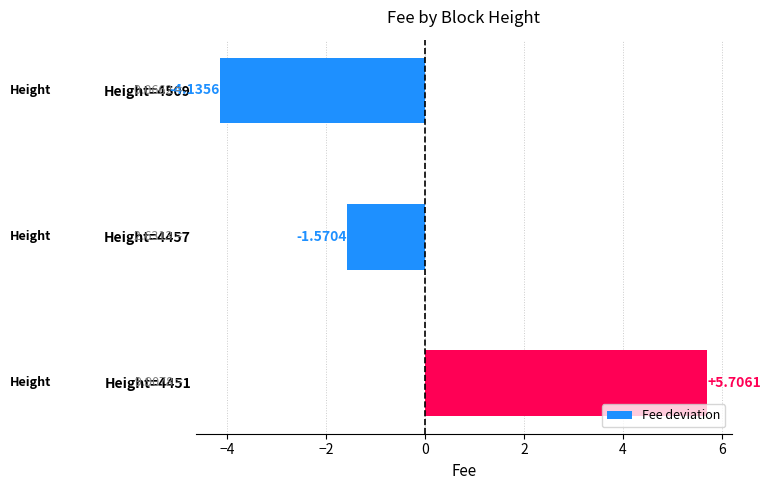

List the labels in order of value, smallest first.

Height=4509, Height=4457, Height=4451